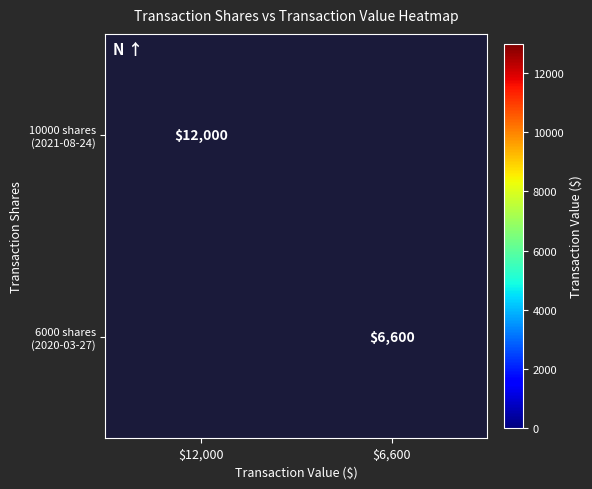

Where is 10000 shares (2021-08-24) nearest to the value 12000?

$12,000